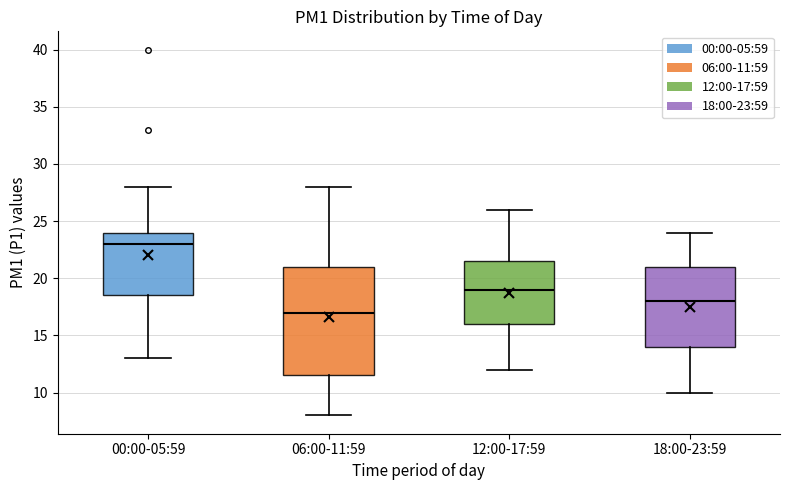

Reading left to right, read every box against the y-axis: the position of its median line, the range the box covers, and the ends of its whiskers. The values are not printed on the chart, so give them approximately, as read against the axis.

00:00-05:59: median 23.0, box 18.5 to 24.0, whiskers 13.0 to 28.0
06:00-11:59: median 17.0, box 11.5 to 21.0, whiskers 8.0 to 28.0
12:00-17:59: median 19.0, box 16.0 to 21.5, whiskers 12.0 to 26.0
18:00-23:59: median 18.0, box 14.0 to 21.0, whiskers 10.0 to 24.0